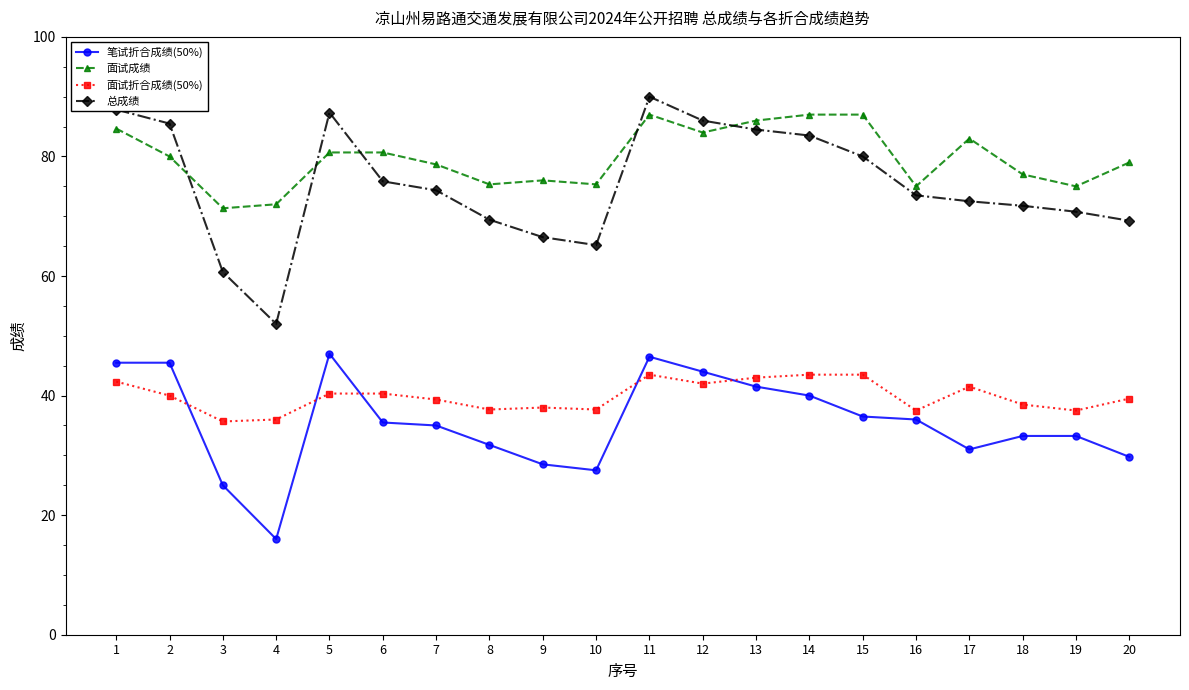

True or false: 面试成绩 and 面试折合成绩(50%) cross at least once.

False